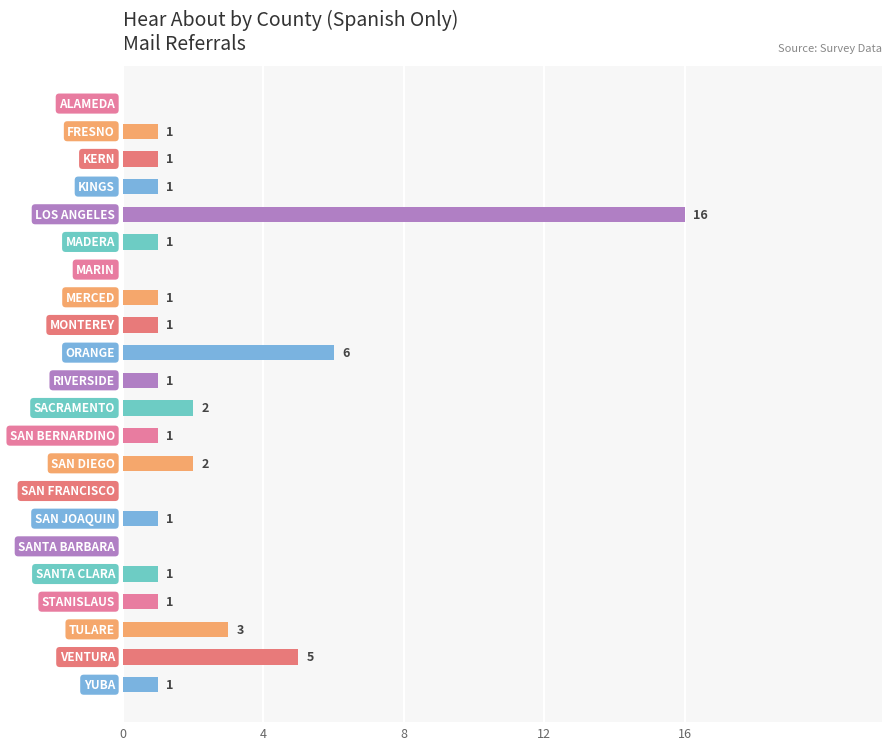

What is the sum of all values?

46